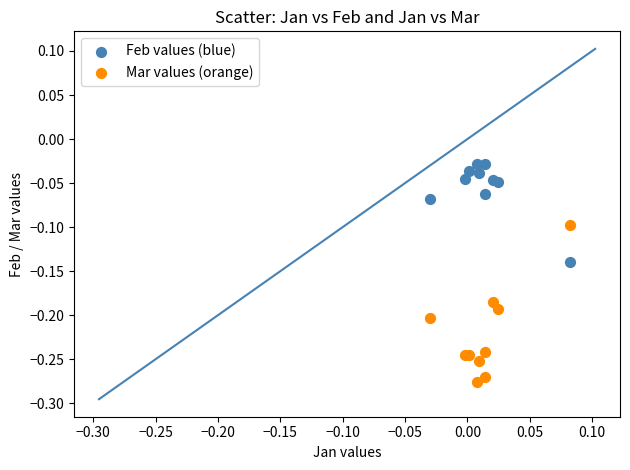

What are all the series names shown in the legend?

Feb values (blue), Mar values (orange)